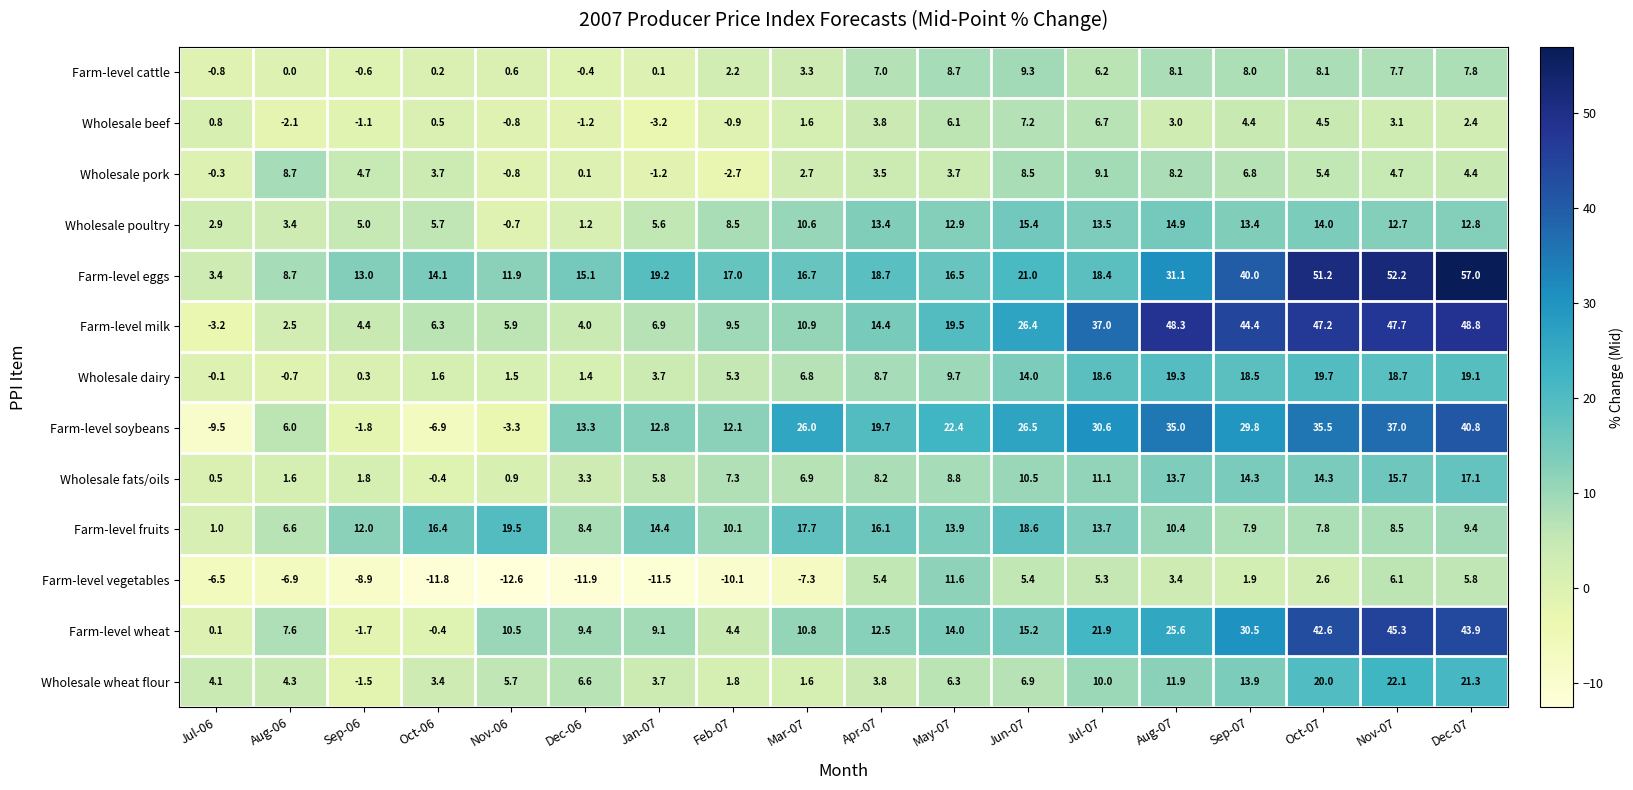

What is the difference between the maximum and minimum values in the Farm-level milk series?

52.0